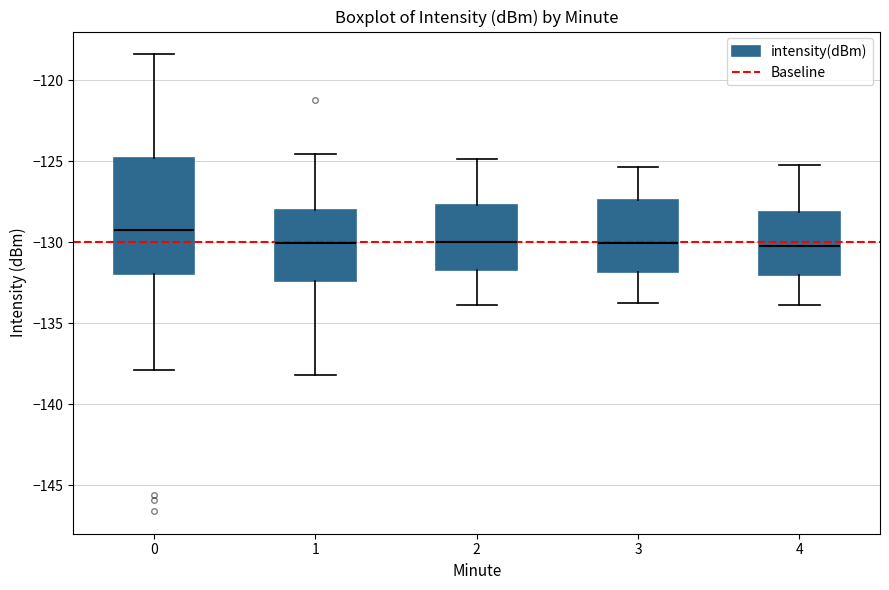

Reading left to right, read every box against the y-axis: the position of its median line, the range the box covers, and the ends of its whiskers. The values are not printed on the chart, so give them approximately, as read against the axis.

0: median -129.5, box -132.0 to -125.0, whiskers -138.0 to -118.5
1: median -130.0, box -132.5 to -128.0, whiskers -138.0 to -124.5
2: median -130.0, box -131.5 to -127.5, whiskers -134.0 to -125.0
3: median -130.0, box -132.0 to -127.5, whiskers -134.0 to -125.5
4: median -130.0, box -132.0 to -128.0, whiskers -134.0 to -125.0